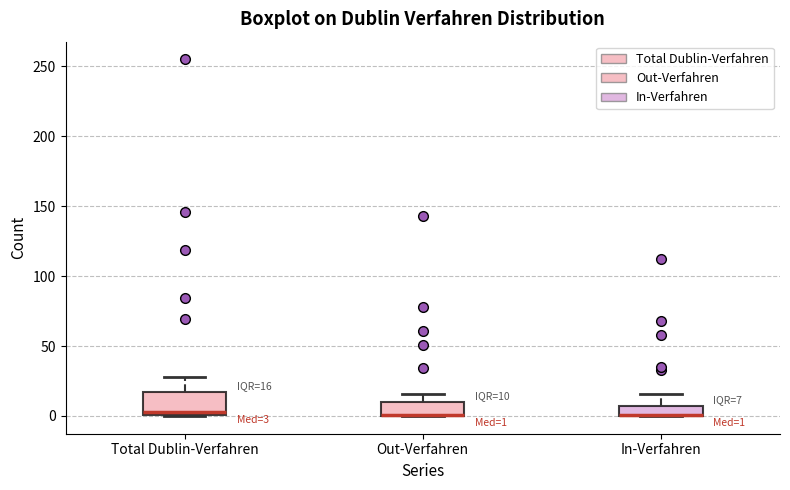

Comparing the boxes themselves (not the whiskers), which one is the tallest?

Total Dublin-Verfahren